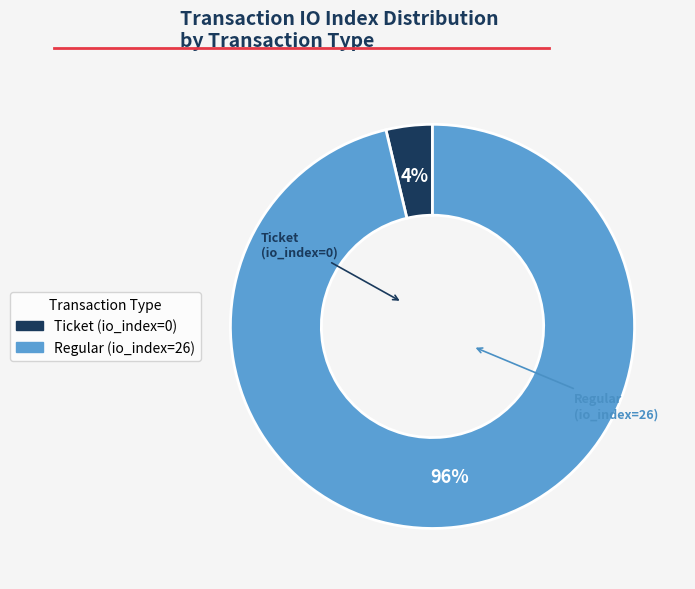

To the nearest percent, what is the average slice percentage?

50%